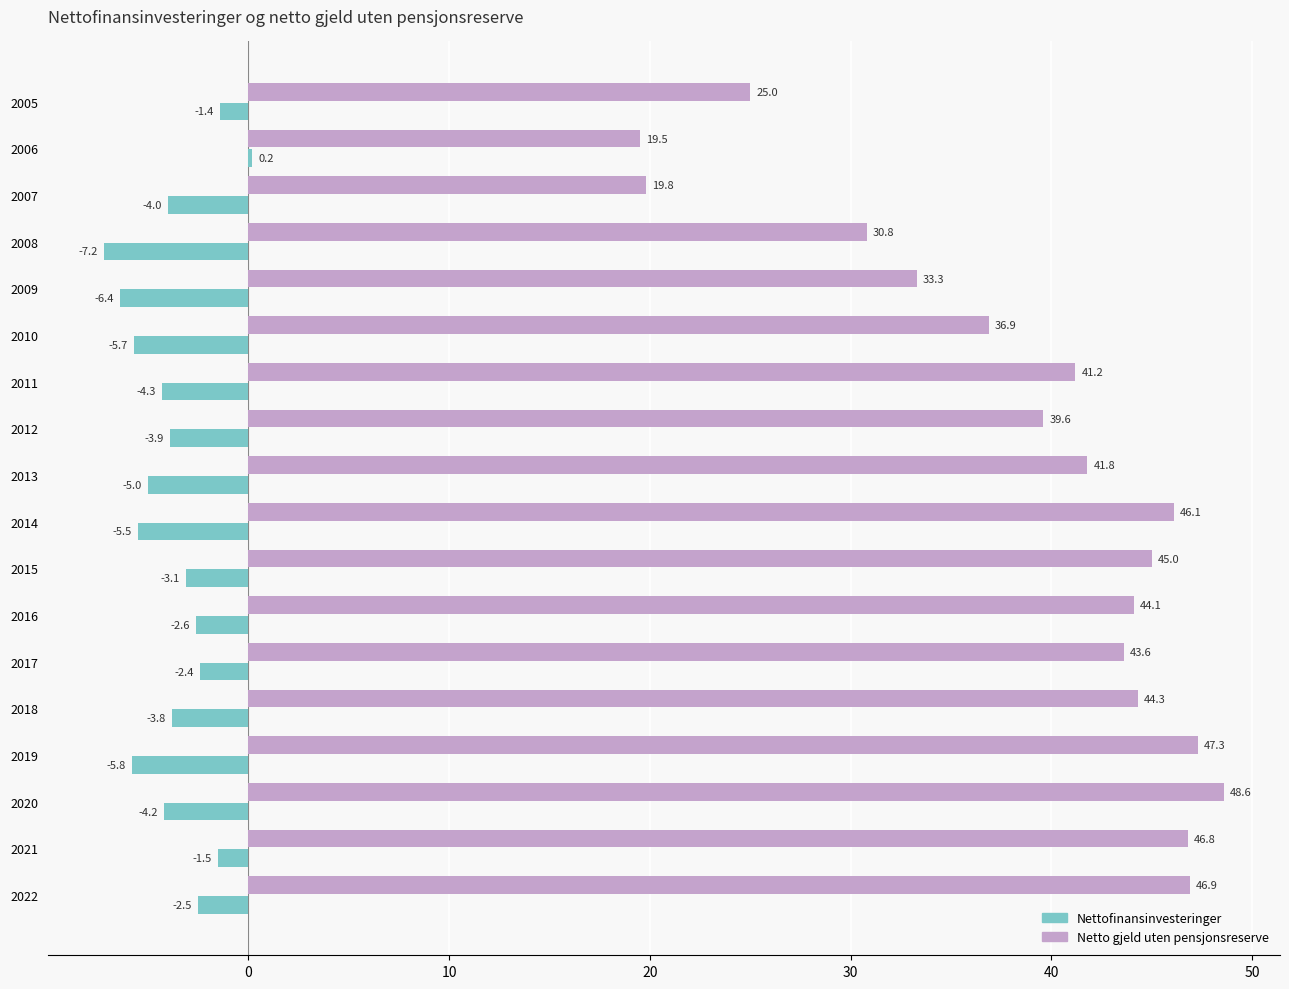

What is the approximate value of Netto gjeld uten pensjonsreserve at 2015?

45.0